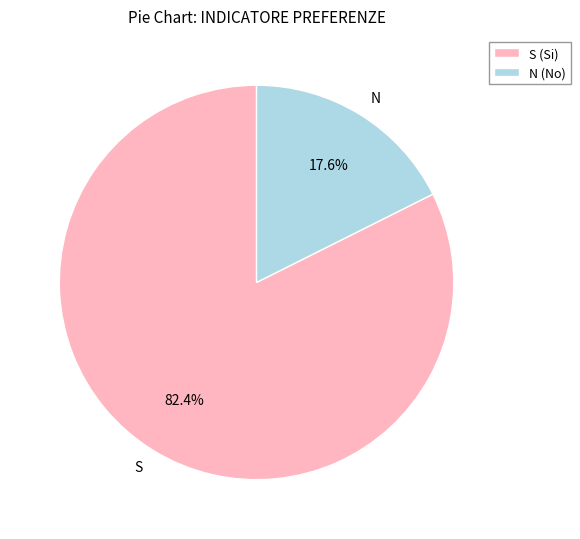

What percentage is the N slice, to the nearest percent?

18%